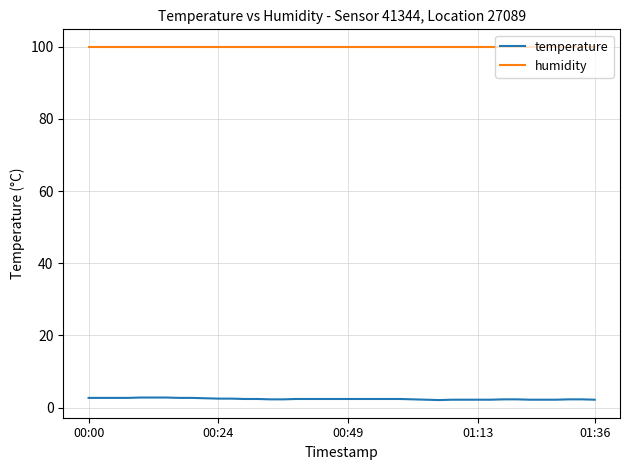

List the series in order of their peak value, lowest first.

temperature, humidity